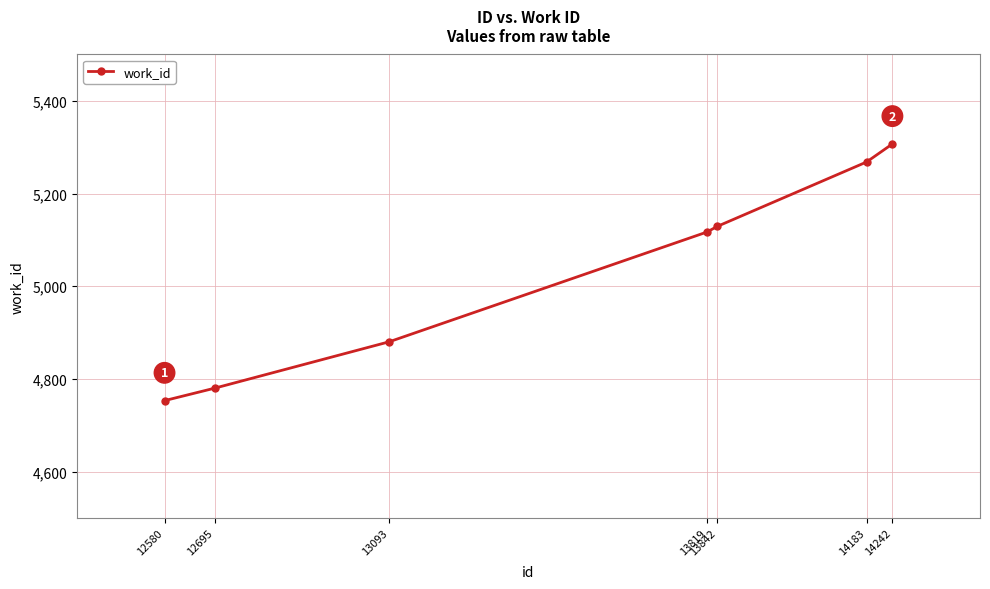

The value at 14242 is 5307. True or false?

True